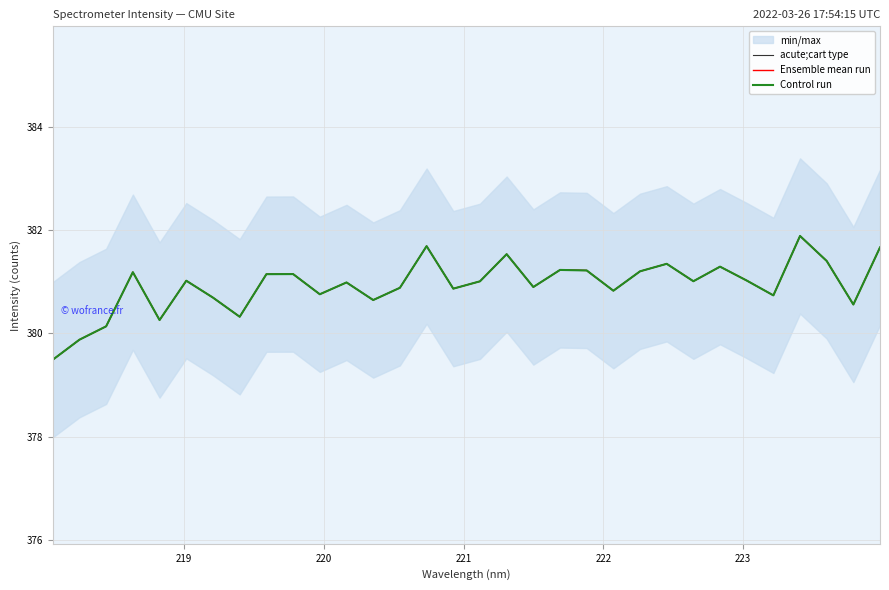

In Ensemble mean run, how many points are lower than both neighbors (excluding endpoints)?

10